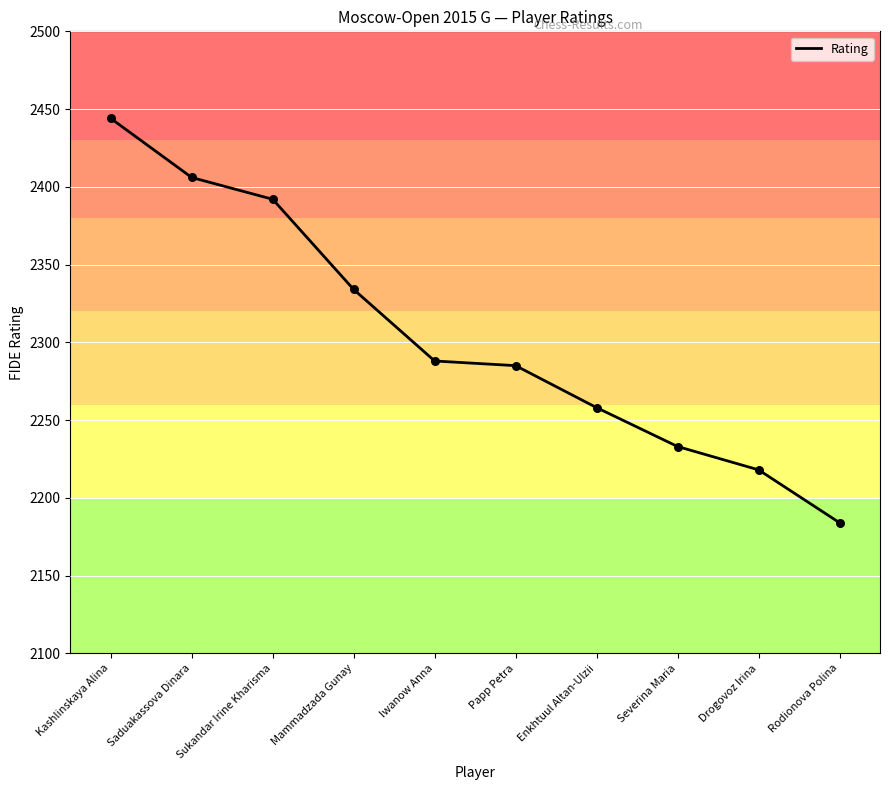

What is the ratio of the value at Mammadzada Gunay to the value at Papp Petra?

1.0